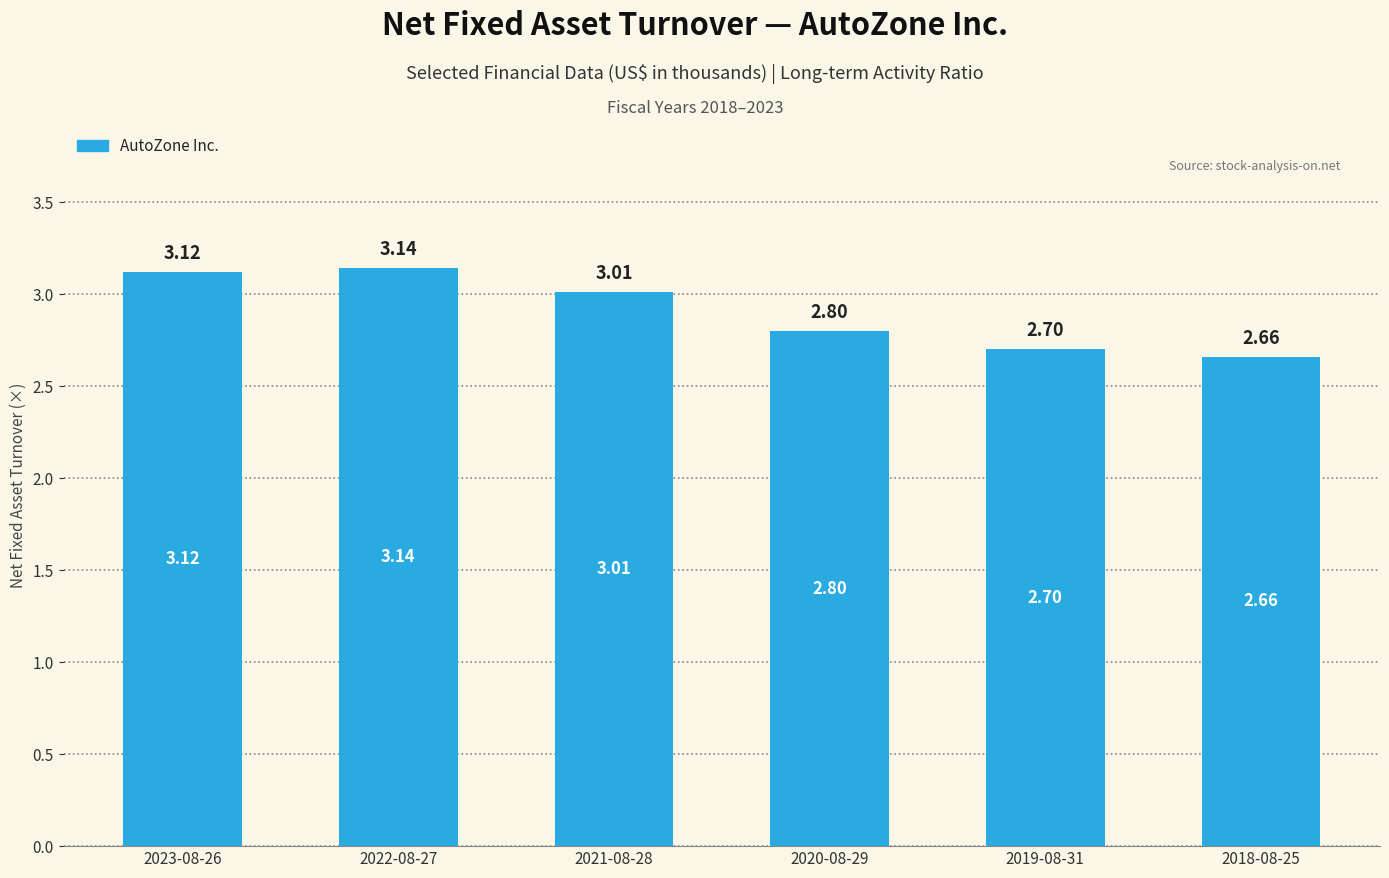

The value at 2023-08-26 is 5.1. True or false?

False